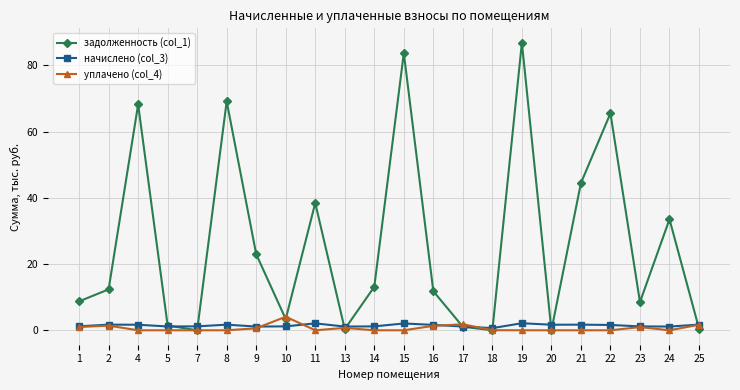

Is it true that задолженность (col_1) equals 0.0 at 20?

True